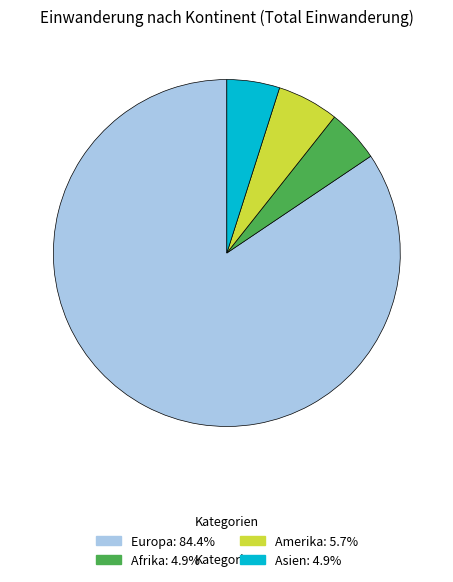

Does any single category account for the majority?

Yes